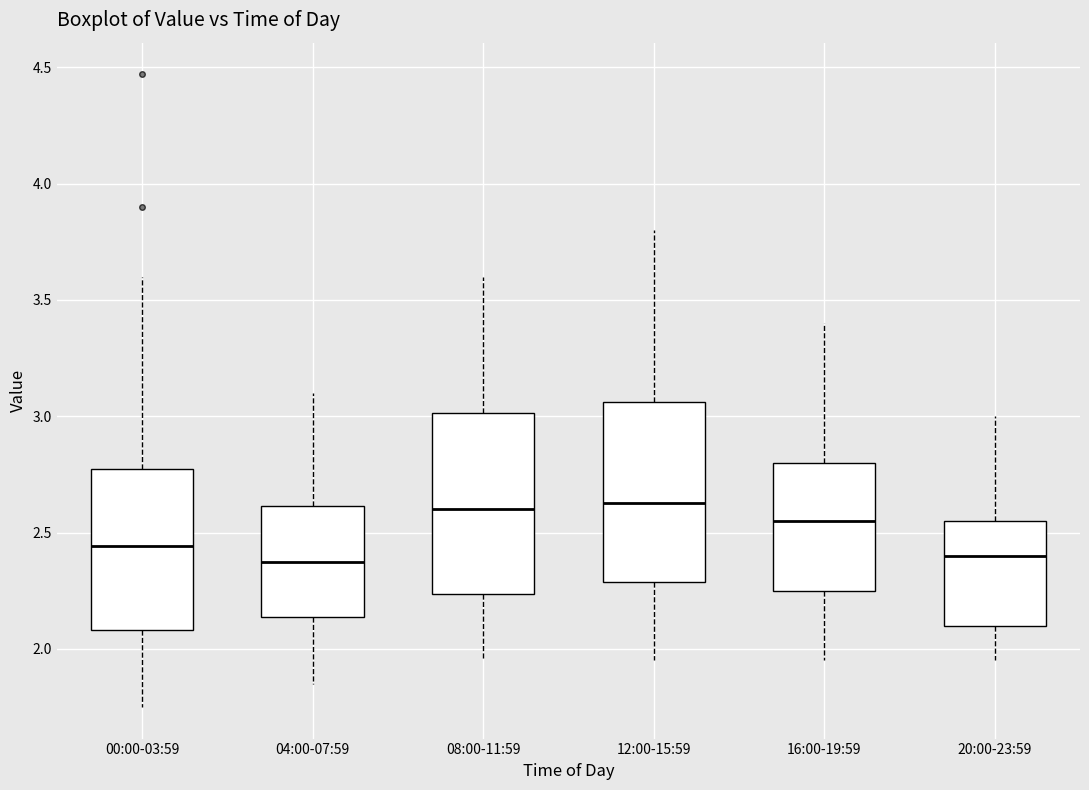

Reading left to right, transcribe this box plot: for each box, give where its median line is, the range the box spans, and where its two whiskers end, as read against the y-axis. The values are not printed on the chart, so give them approximately, as read against the axis.

00:00-03:59: median 2.45, box 2.10 to 2.80, whiskers 1.75 to 3.60
04:00-07:59: median 2.40, box 2.15 to 2.60, whiskers 1.85 to 3.10
08:00-11:59: median 2.60, box 2.25 to 3.00, whiskers 1.95 to 3.60
12:00-15:59: median 2.65, box 2.30 to 3.05, whiskers 1.95 to 3.80
16:00-19:59: median 2.55, box 2.25 to 2.80, whiskers 1.95 to 3.40
20:00-23:59: median 2.40, box 2.10 to 2.55, whiskers 1.95 to 3.00